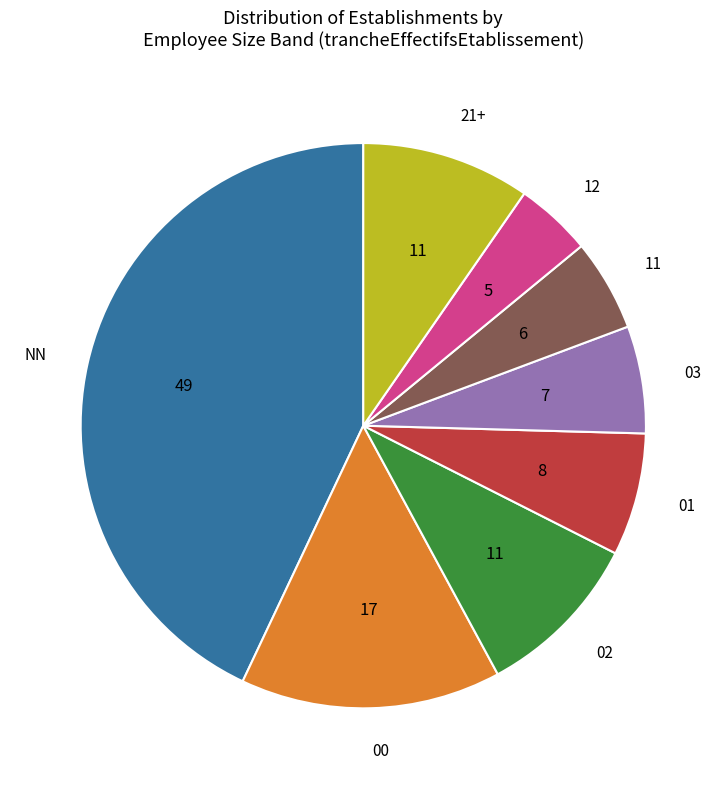

Approximately how many times larger is the value at 12 compared to 00?

0.3